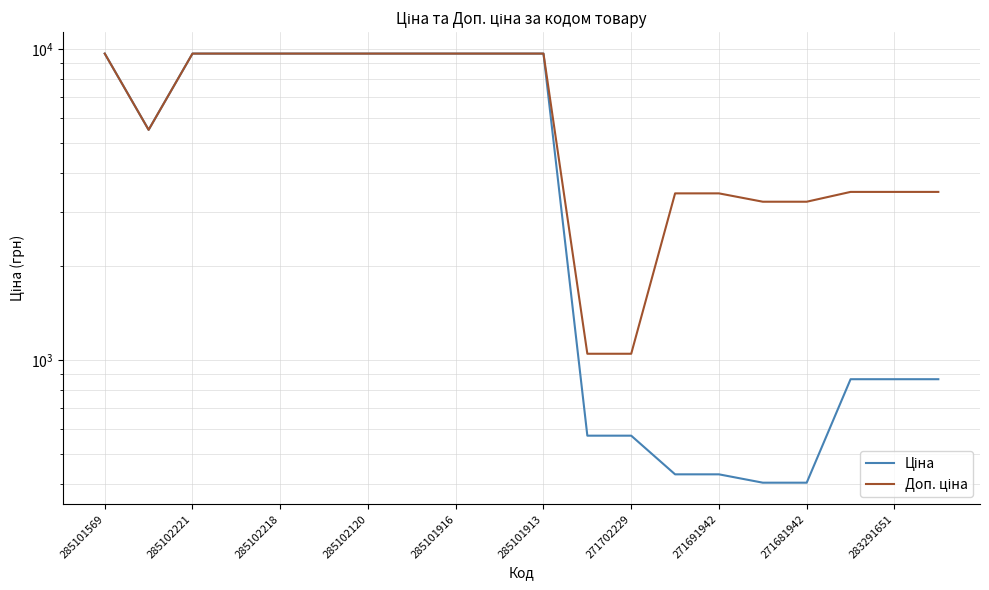

What is the value of the Доп. ціна point at the 15th from the left?

3434.6